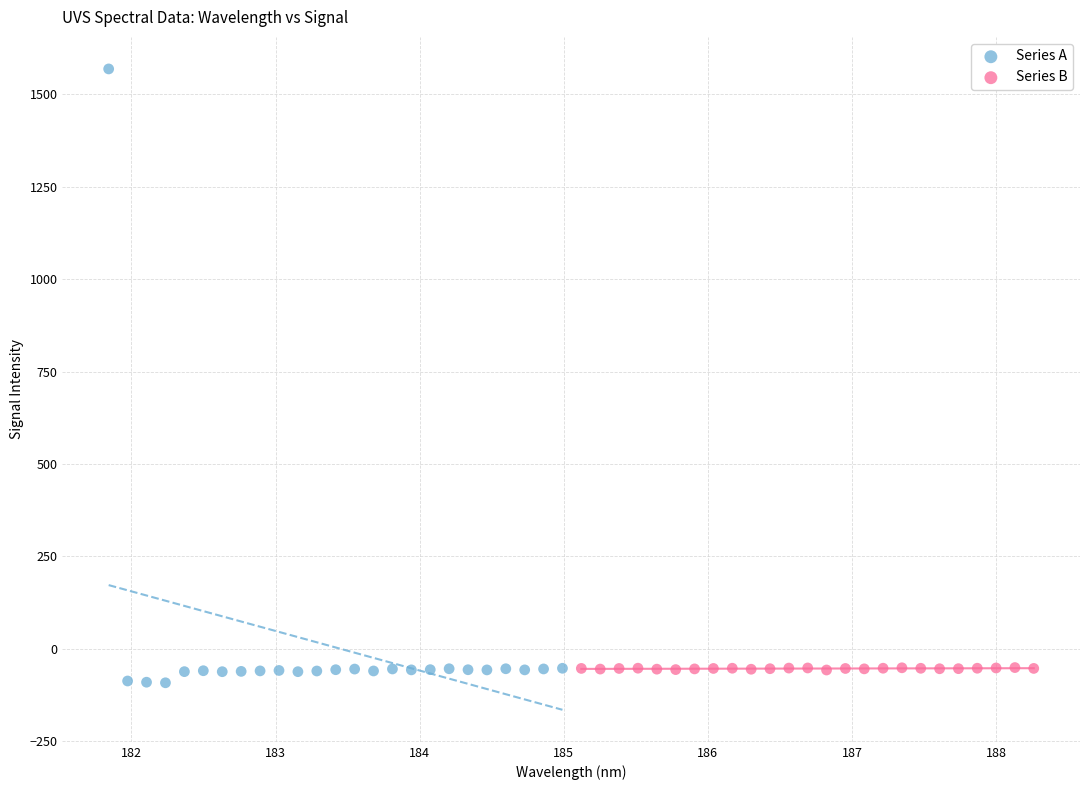

Which series contains the highest Y value?

Series A